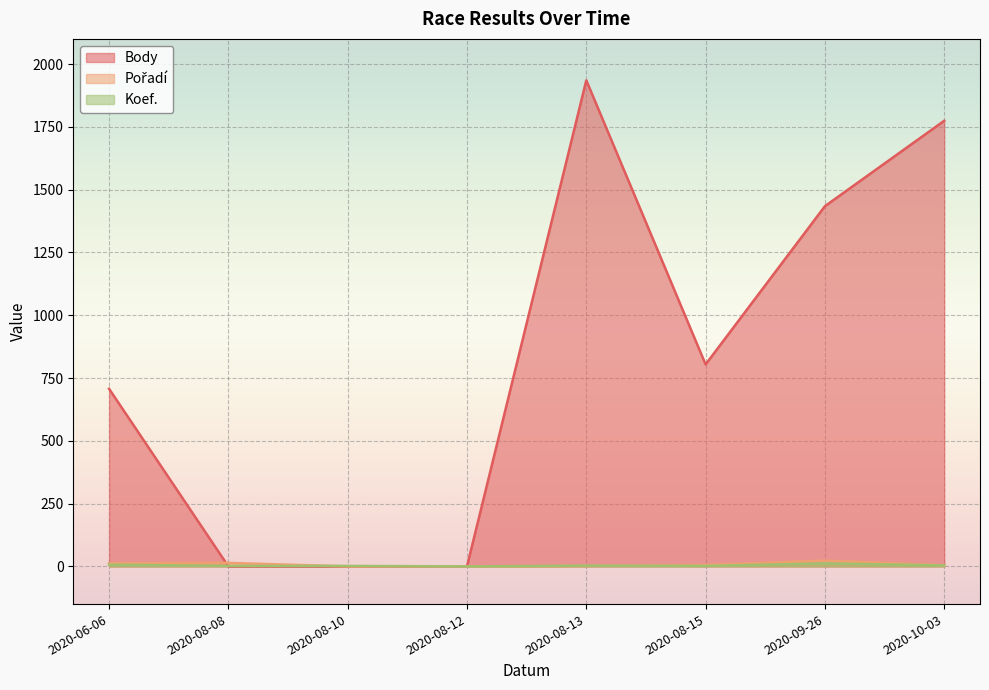

How many lines are shown in the chart?

3